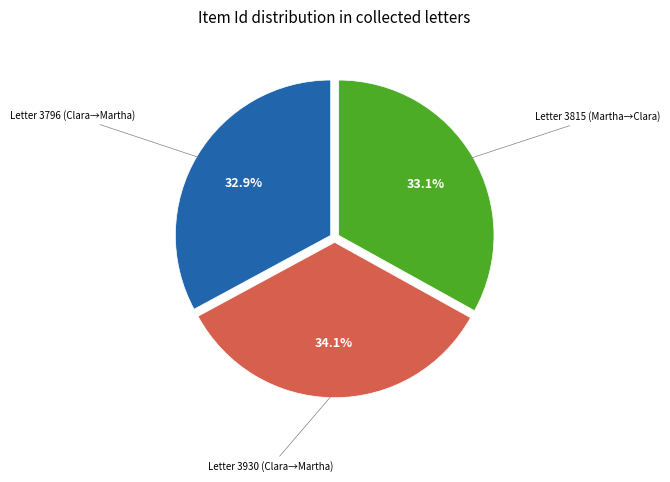

Is there any slice that represents more than half of the pie?

No